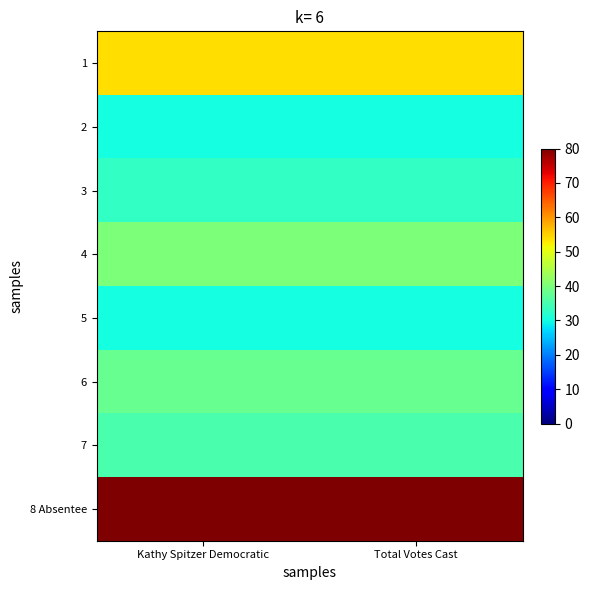

What is the smallest value displayed?

30